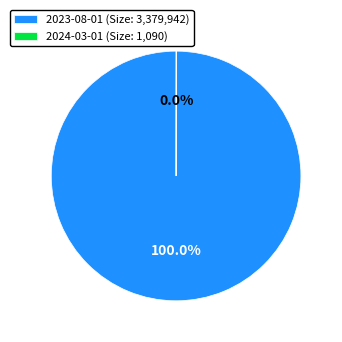

Is there a majority slice in this chart?

Yes